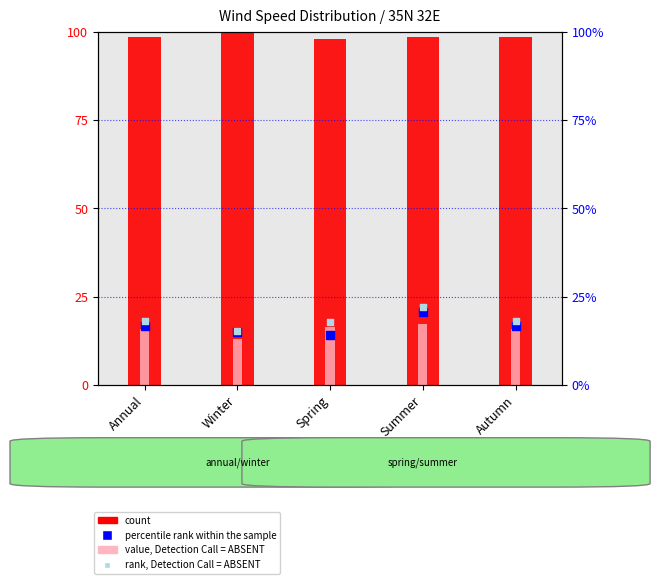

What is the total value across all series at Winter?

143.2